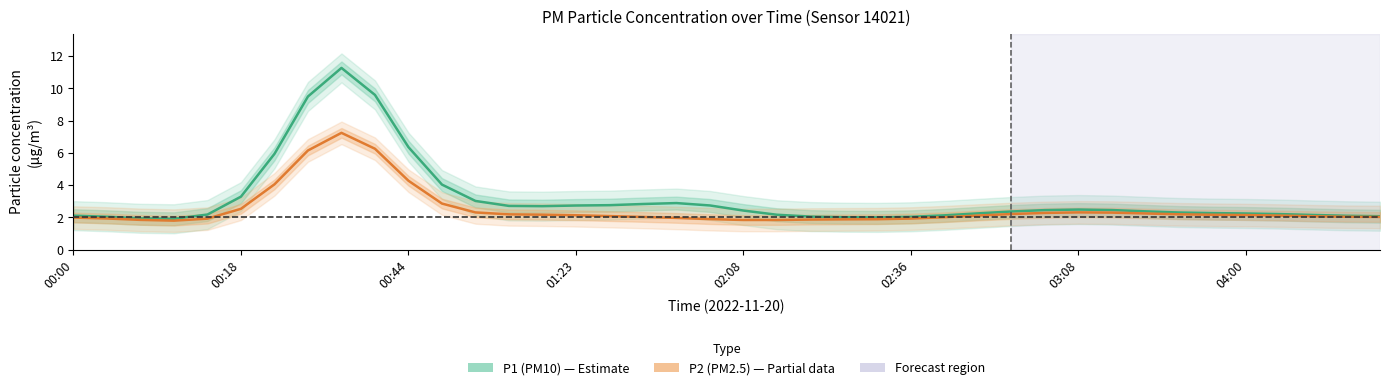

Reading right to left, list all the values displayed in this chart.

P1 (PM10): 2.1	2.1	2.1	2.2	2.2	2.3	2.3	2.4	2.4	2.5	2.4	2.4	2.2	2.1	2.0	2.0	2.0	2.0	2.2	2.4	2.7	2.9	2.8	2.8	2.7	2.7	2.7	3.0	4.0	6.4	9.6	11.3	9.5	5.9	3.3	2.2	1.9	1.9	2.0	2.1
P2 (PM2.5): 2.0	2.0	2.1	2.1	2.1	2.2	2.2	2.2	2.3	2.3	2.3	2.2	2.1	2.0	1.9	1.9	1.9	1.9	1.8	1.8	1.9	2.0	2.0	2.1	2.1	2.2	2.2	2.3	2.9	4.3	6.3	7.2	6.1	4.0	2.5	1.9	1.8	1.8	1.9	2.0